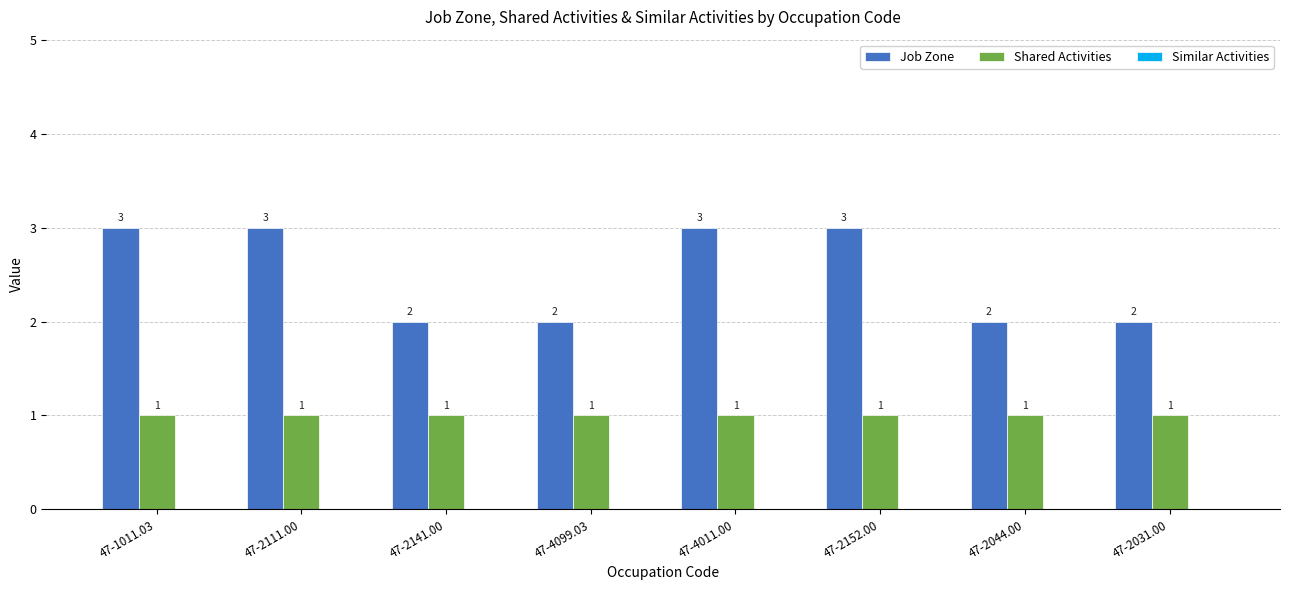

What is the total value across all series at 47-2111.00?

4